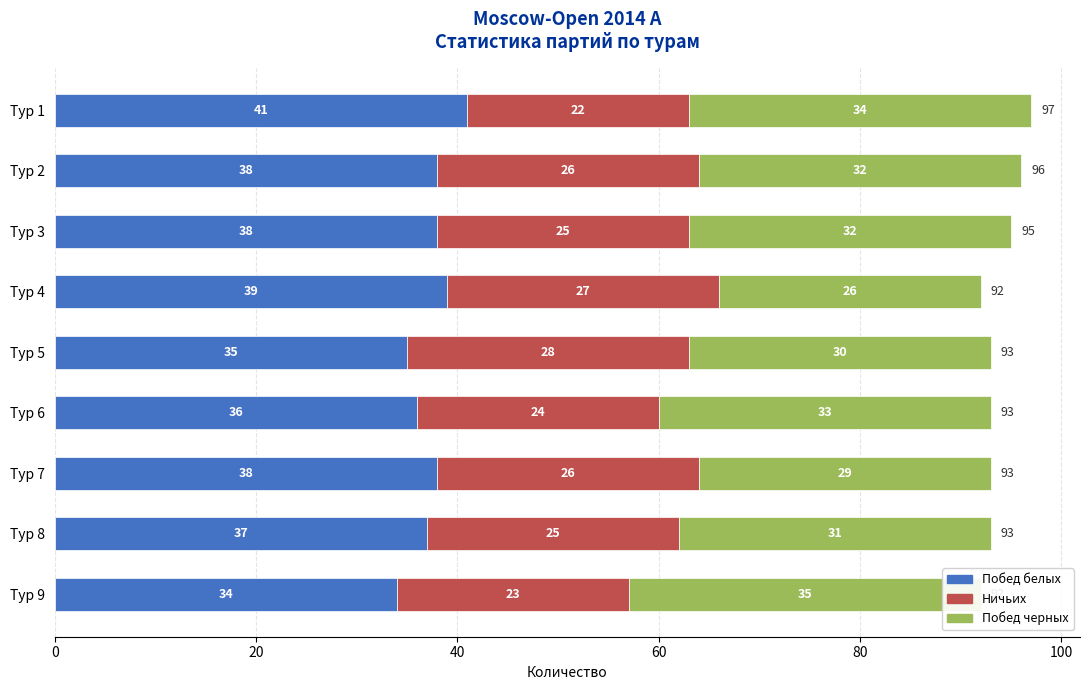

What is the greatest value displayed?

41